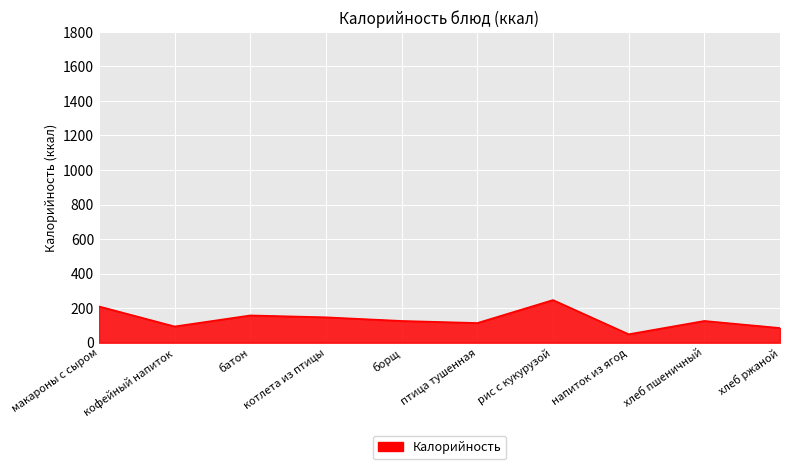

Reading left to right, what are all the values shown in this chart?

210	94	158	147	126	114	247	49	126	85